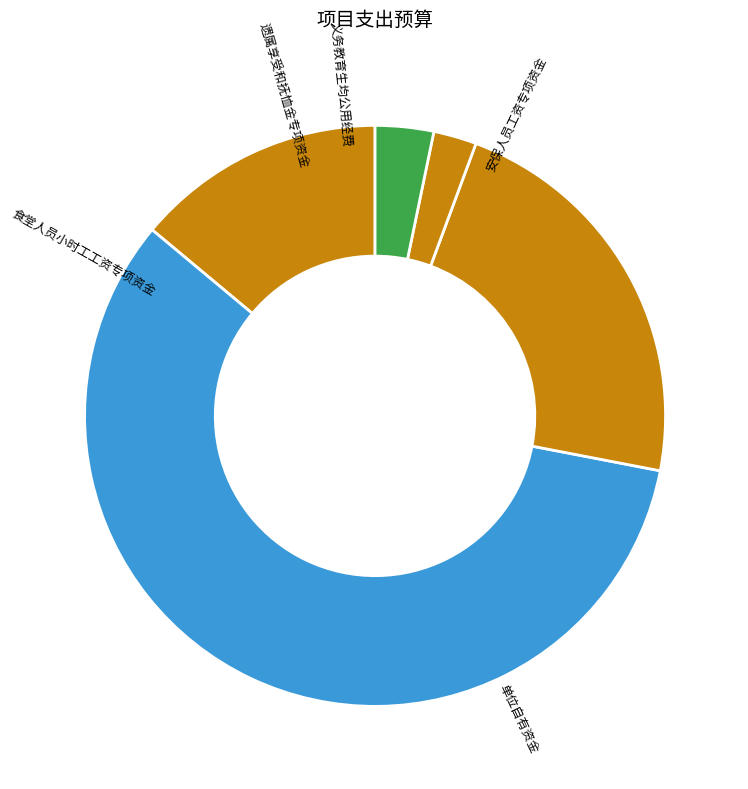

Between 单位自有资金 and 义务教育生均公用经费, which is larger?

单位自有资金